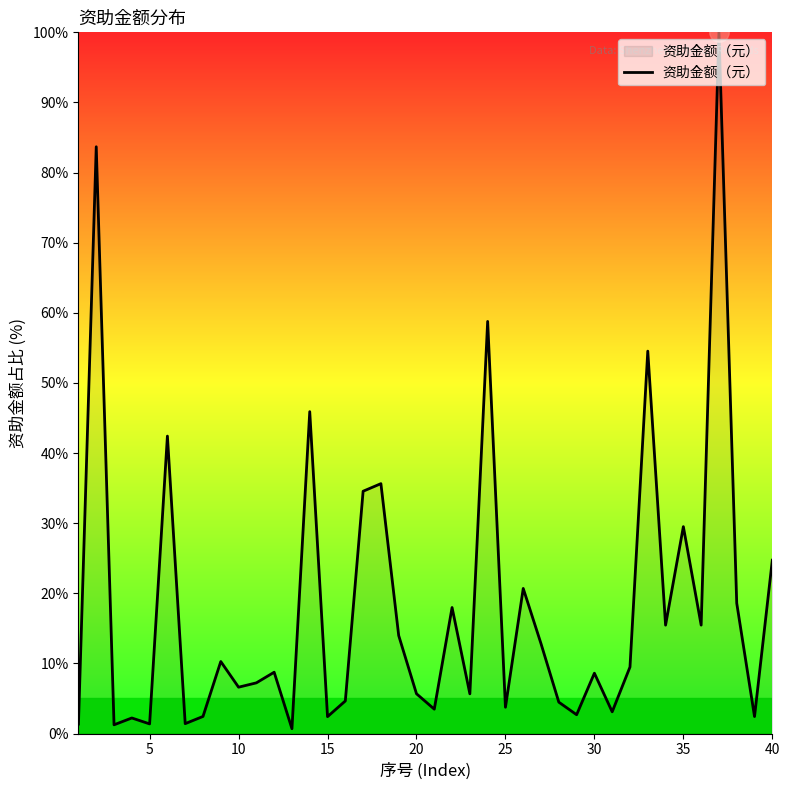

What is the minimum value shown in the chart?

0.7